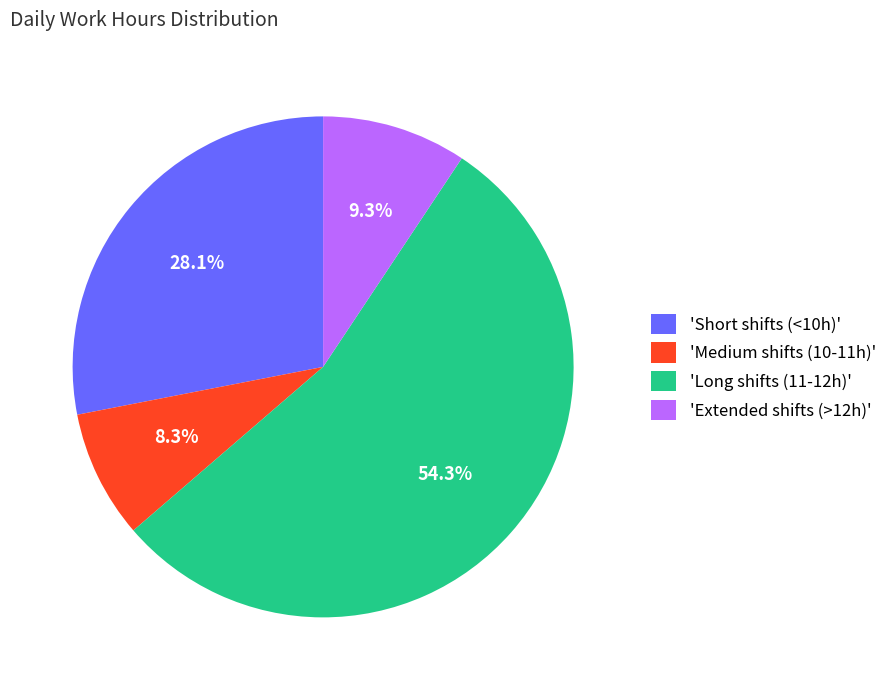

Does 'Medium shifts (10-11h)' represent more than half of the total?

No